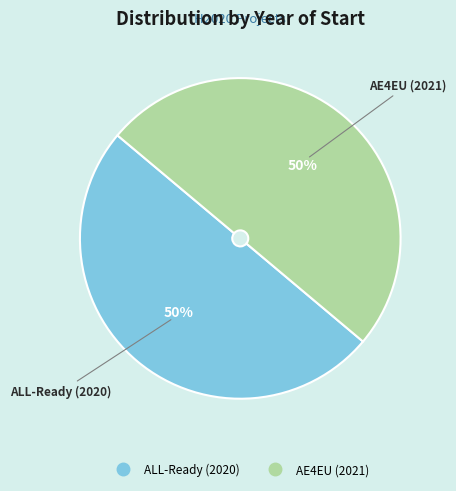

To the nearest percent, what portion does AE4EU (2021) represent?

50%